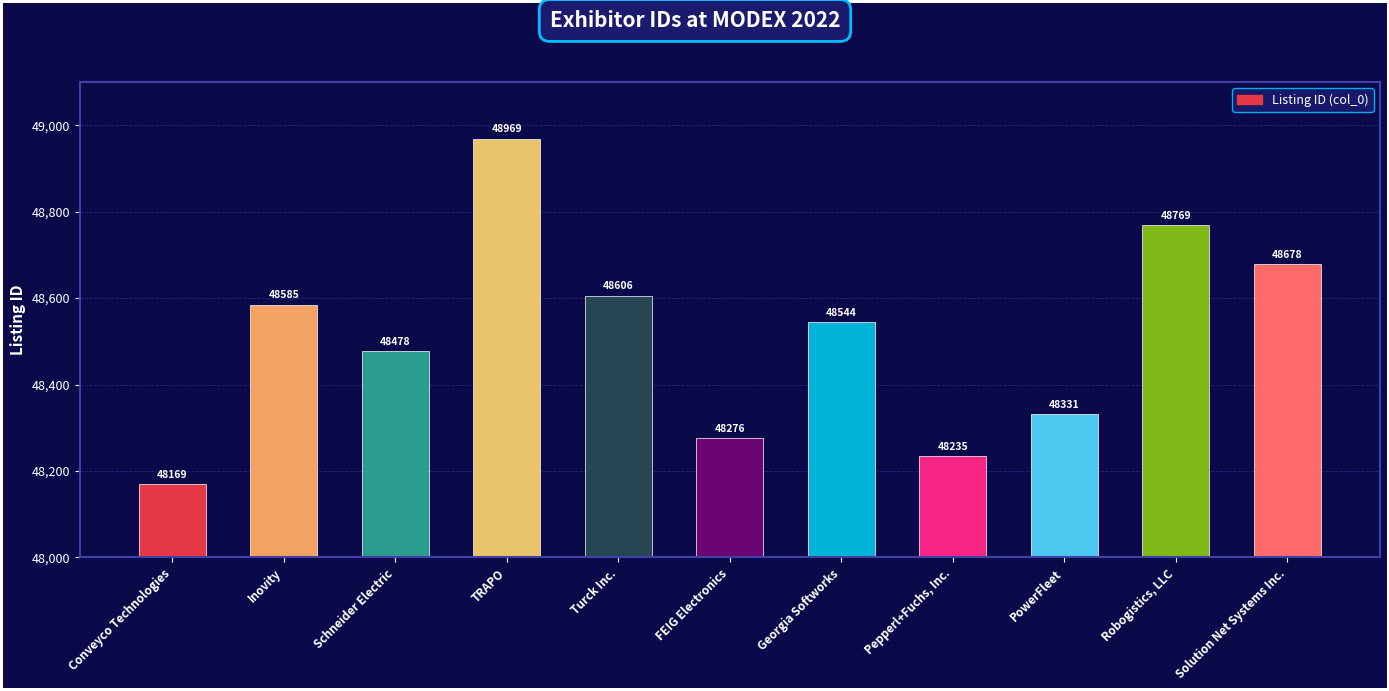

What is the difference between the values at Schneider Electric and Robogistics, LLC?

291